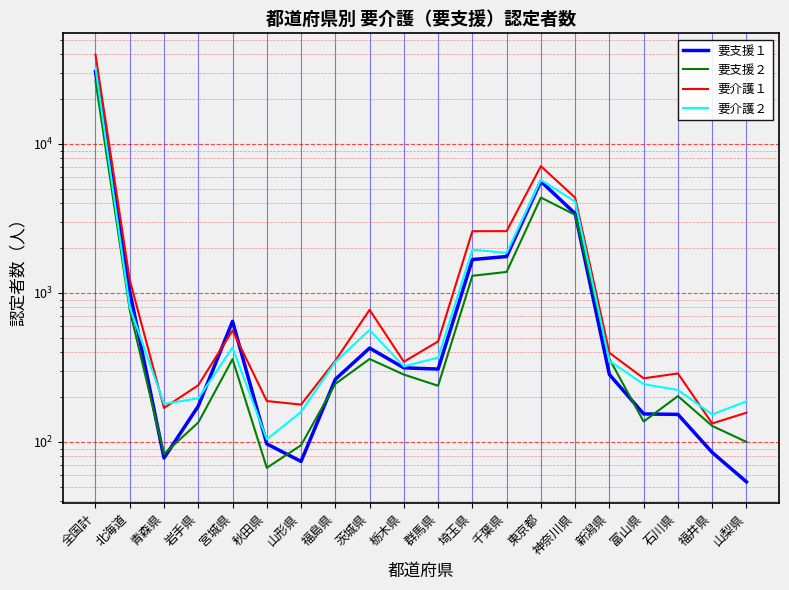

What is the total value across all series at 富山県?

802